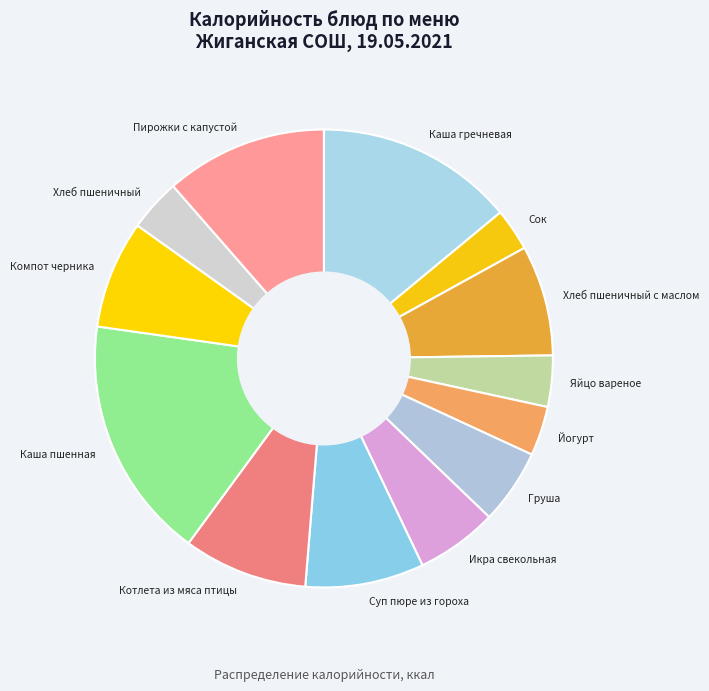

Which slice is the largest?

Каша пшенная